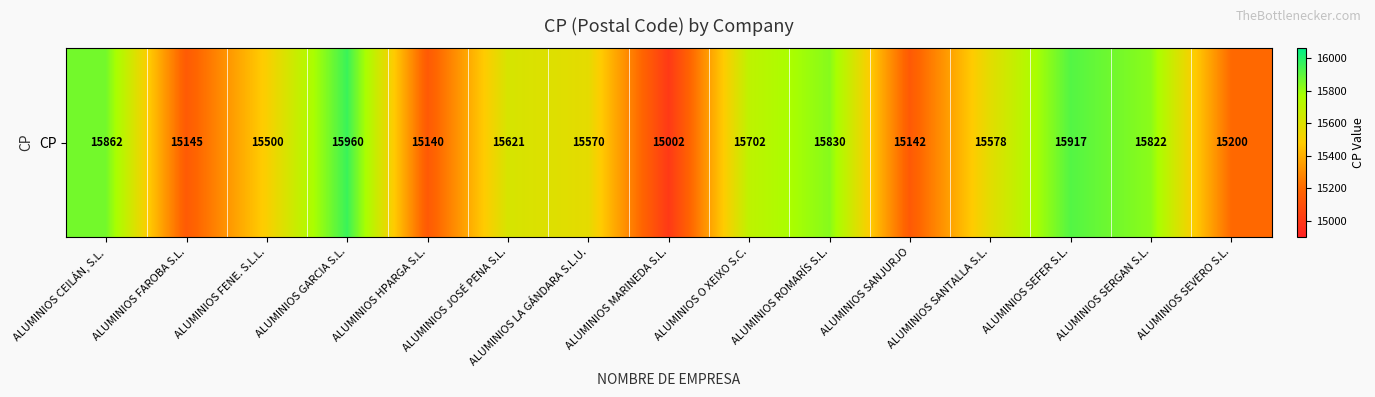

What is the maximum value shown in the chart?

15960